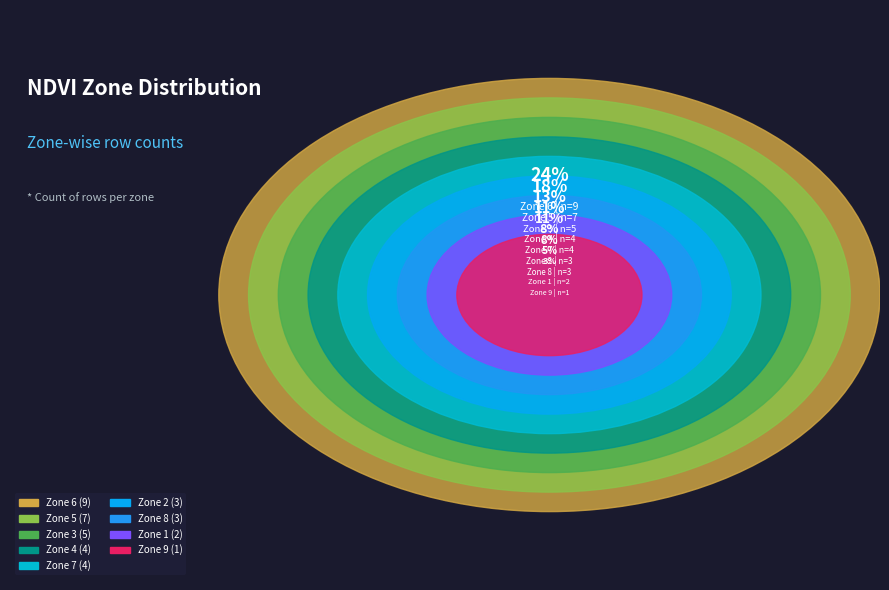

To the nearest percent, what is the difference between the Zone 4 and Zone 1 slice percentages?

5%